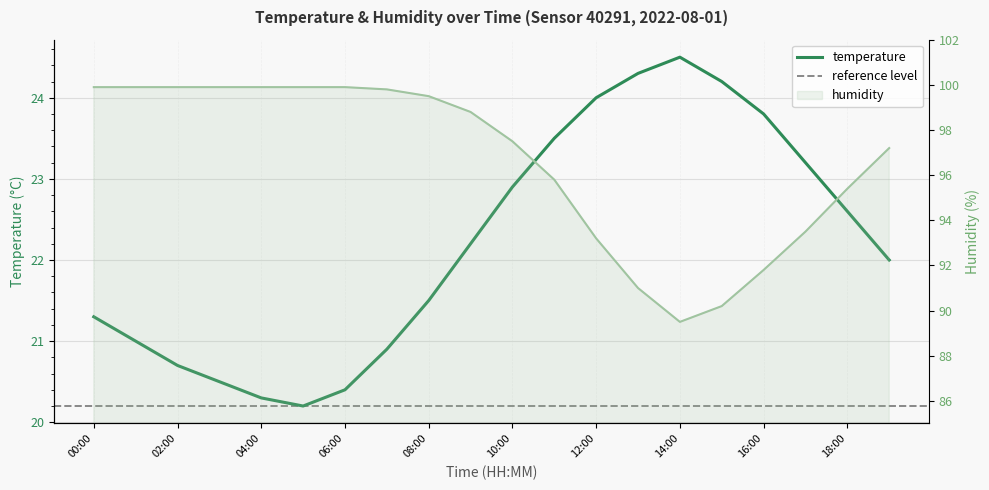

True or false: humidity and temperature cross at least once.

False